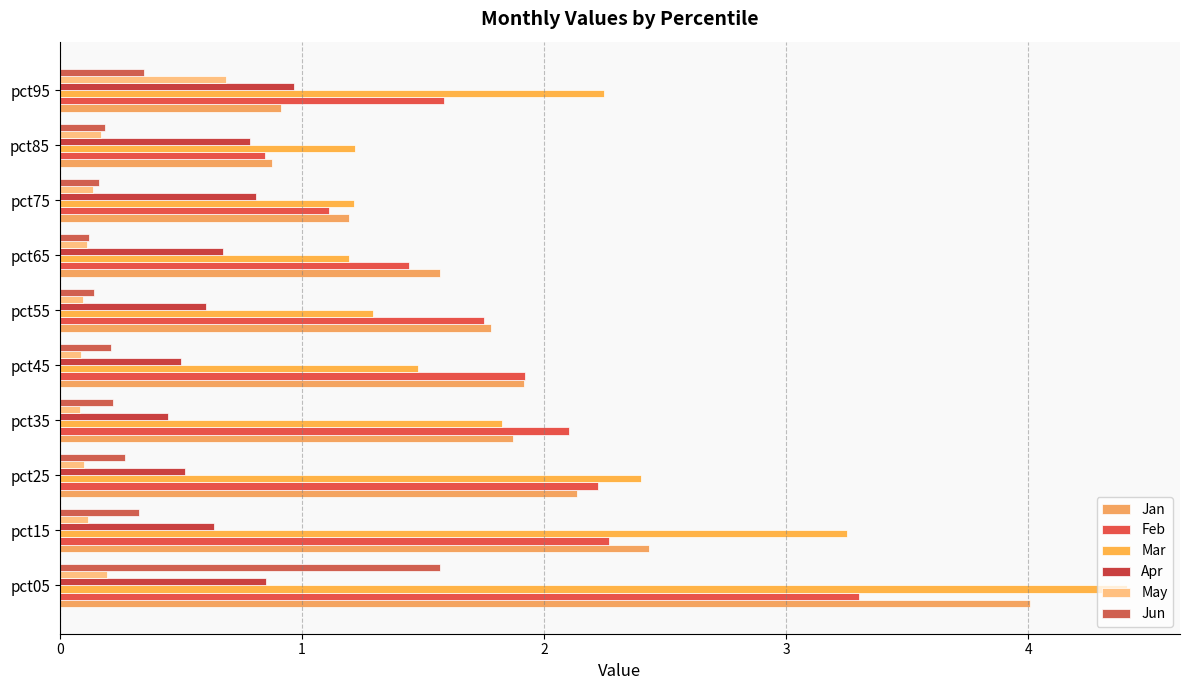

How many data points does each series have?

10